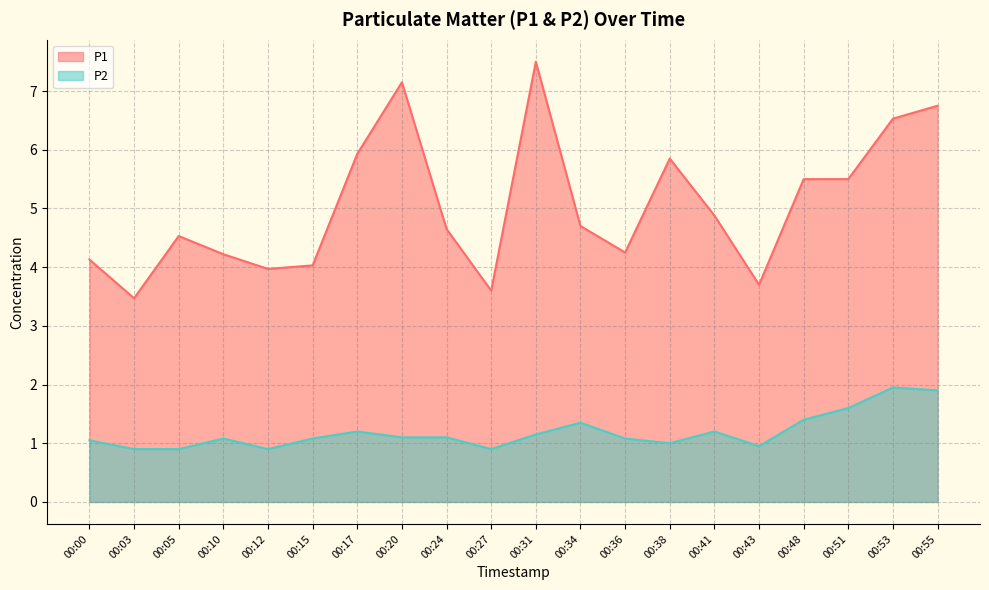

What is the difference between the maximum and minimum values in the P2 series?

1.0